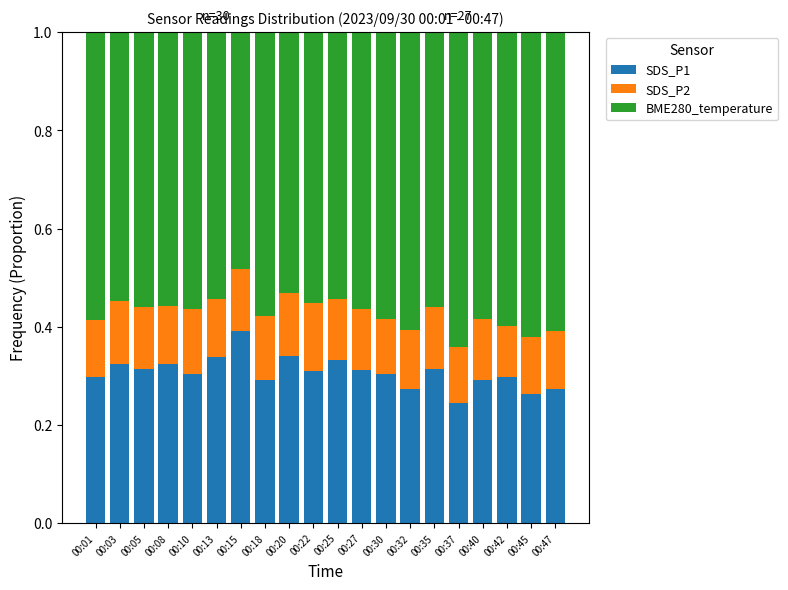

What is the highest value of the SDS_P1 series?

0.4